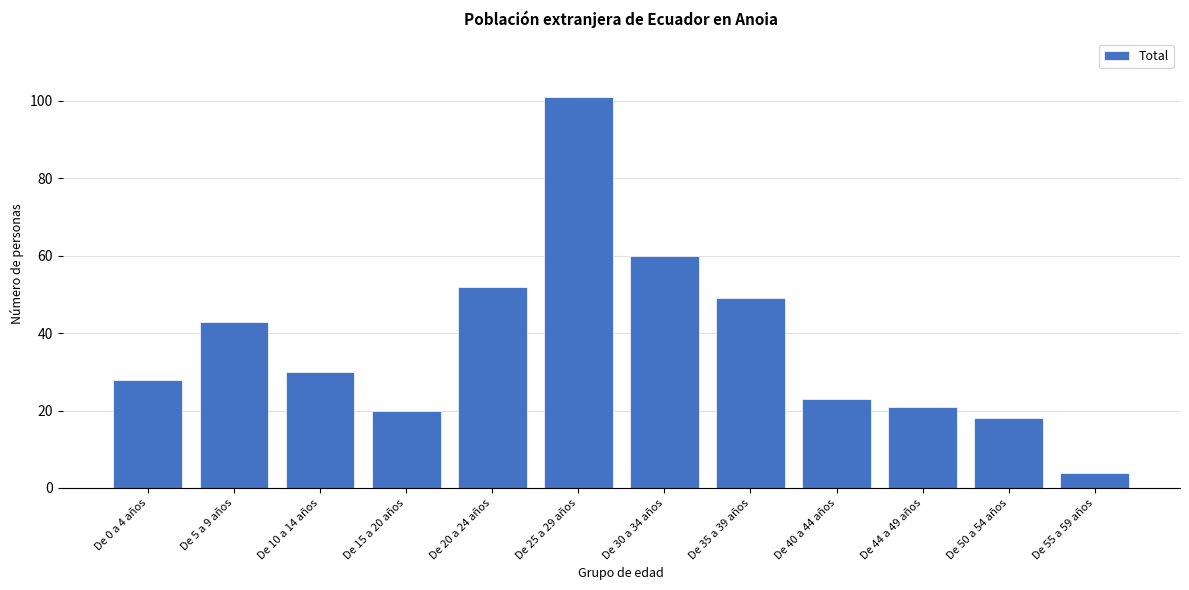

Reading left to right, list all the values displayed in this chart.

28	43	30	20	52	101	60	49	23	21	18	4